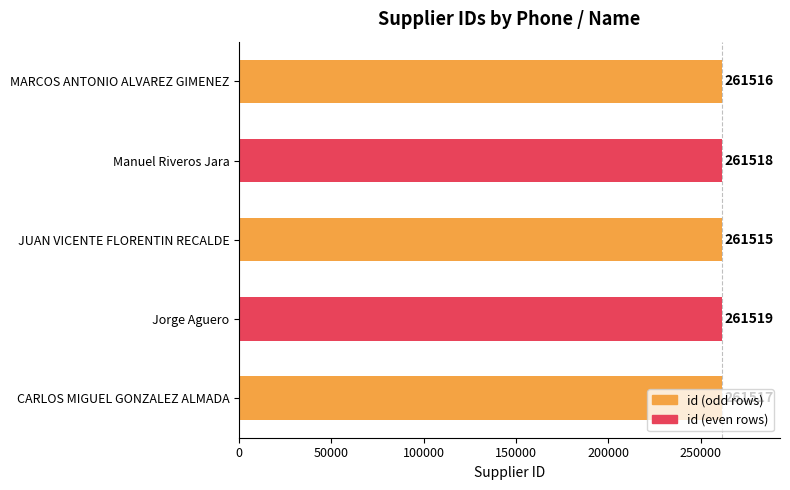

Does the chart contain stacked bars?

No